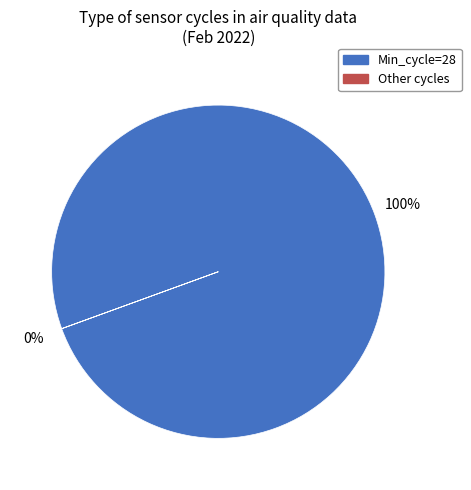

Do 30 and 28 together represent more than half of the pie?

No